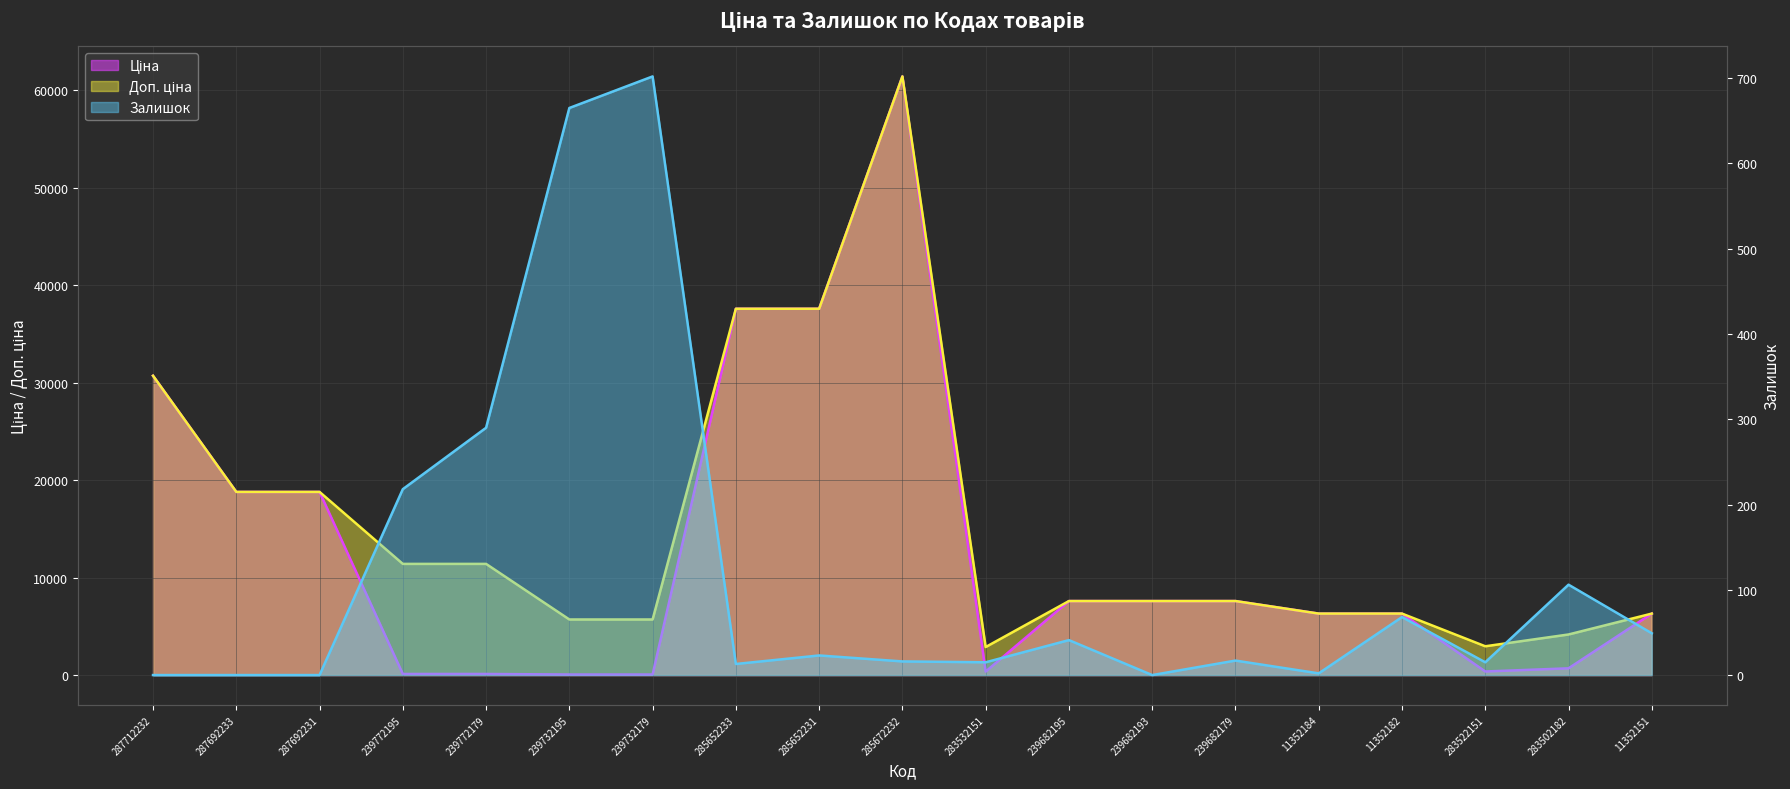

Is the value of Ціна at 287692231 greater than the value of Доп. ціна at 239682179?

Yes